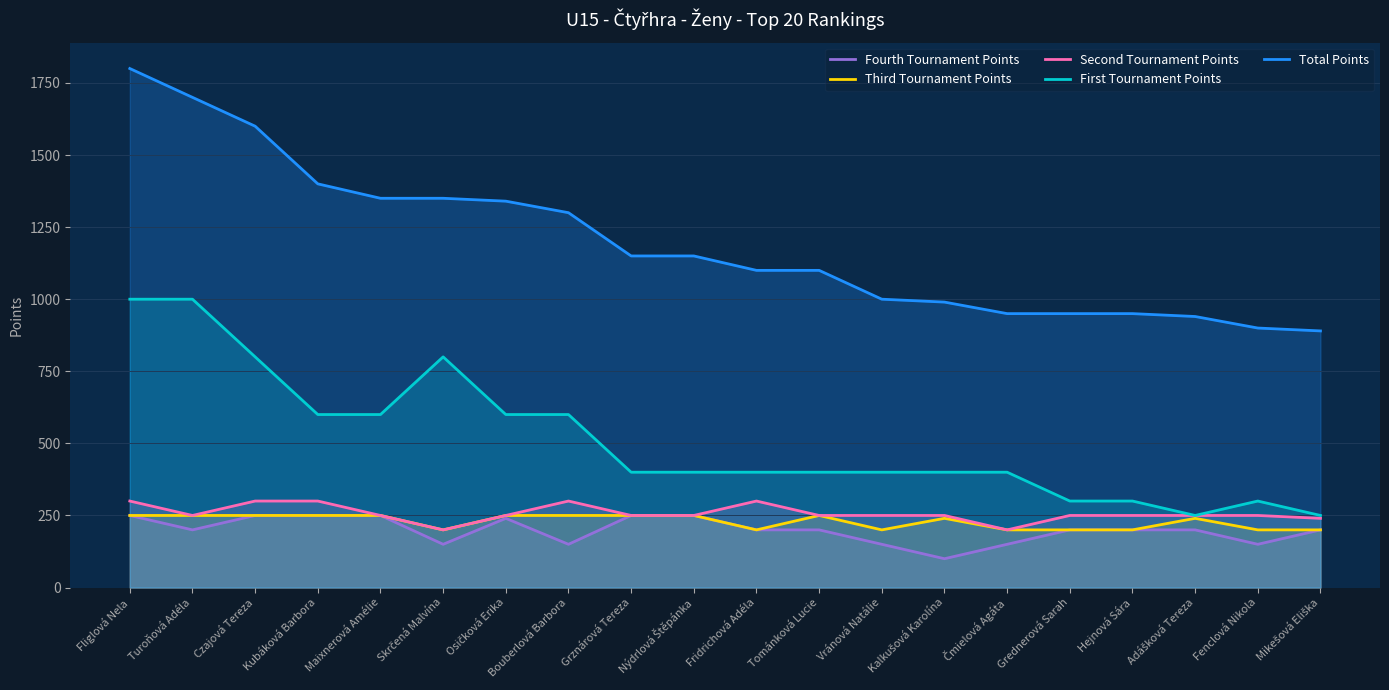

What is the minimum value shown in the chart?

100